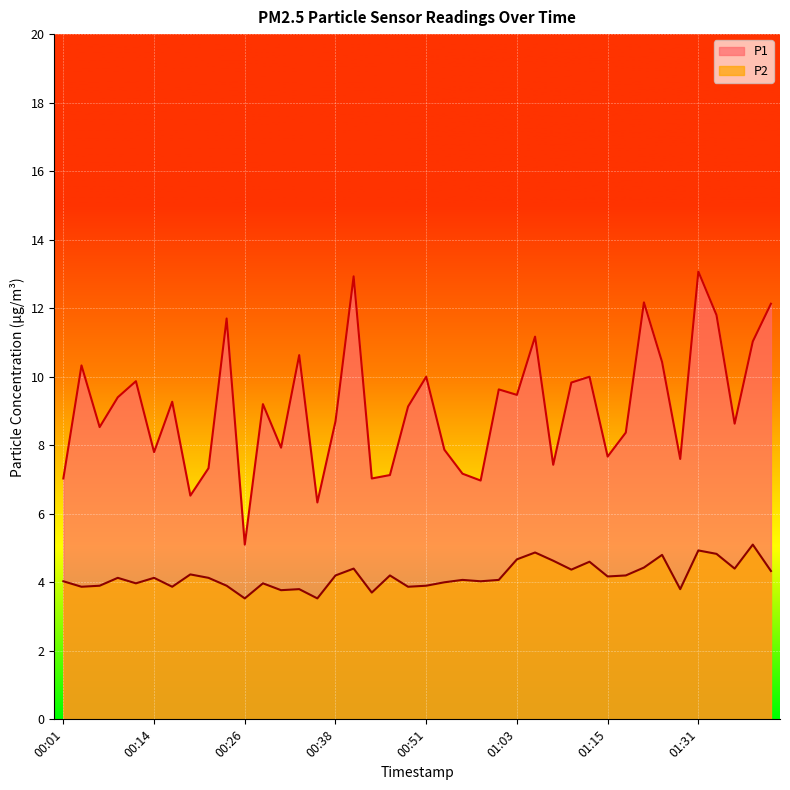

Is the value of P2 at 01:39 greater than the value of P1 at 01:03?

No